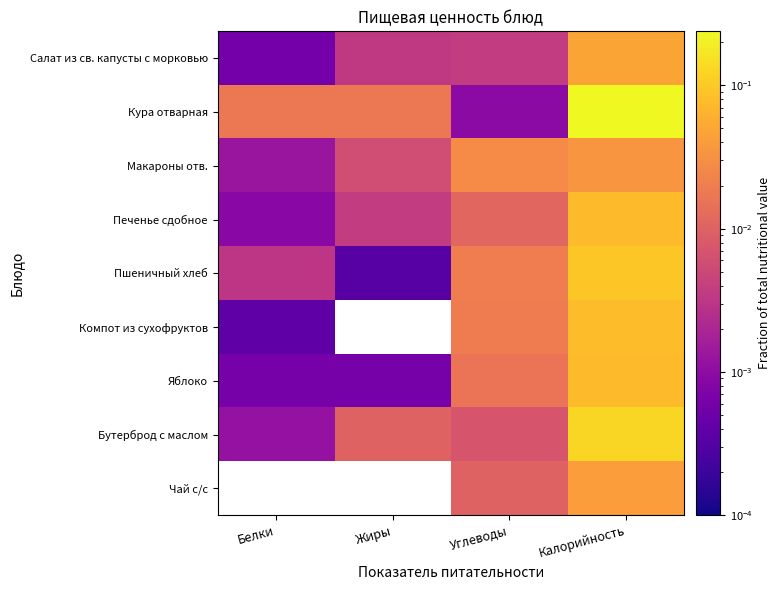

Reading left to right, transcribe all the data shown in this chart.

Салат из св. капусты с морковью: Белки=0.0	Жиры=0.0	Углеводы=0.0	Калорийность=0.0
Кура отварная: Белки=0.0	Жиры=0.0	Углеводы=0.0	Калорийность=0.2
Макароны отв.: Белки=0.0	Жиры=0.0	Углеводы=0.0	Калорийность=0.0
Печенье сдобное: Белки=0.0	Жиры=0.0	Углеводы=0.0	Калорийность=0.1
Пшеничный хлеб: Белки=0.0	Жиры=0.0	Углеводы=0.0	Калорийность=0.1
Компот из сухофруктов: Белки=0.0	Жиры=0.0	Углеводы=0.0	Калорийность=0.1
Яблоко: Белки=0.0	Жиры=0.0	Углеводы=0.0	Калорийность=0.1
Бутерброд с маслом: Белки=0.0	Жиры=0.0	Углеводы=0.0	Калорийность=0.1
Чай с/с: Белки=0.0	Жиры=0.0	Углеводы=0.0	Калорийность=0.0